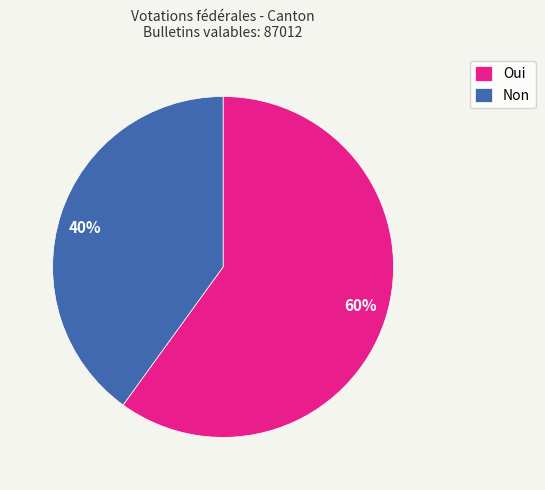

True or false: Oui accounts for 60% of the total.

True